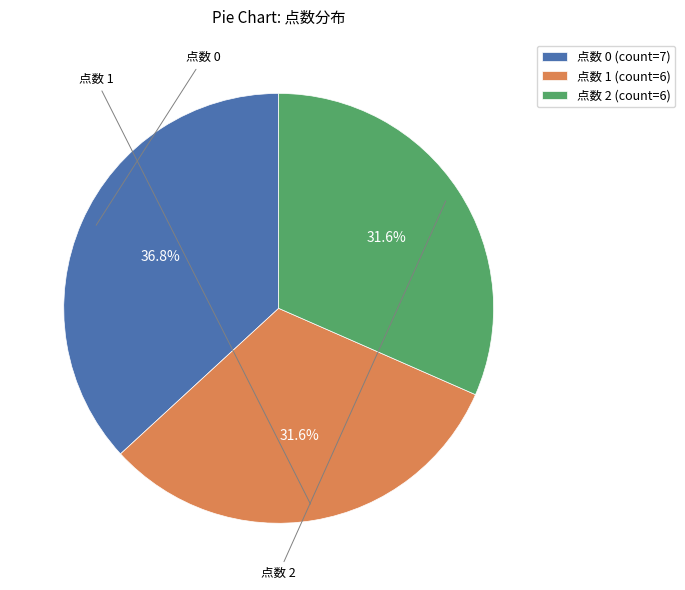

Count the number of slices in the pie.

3